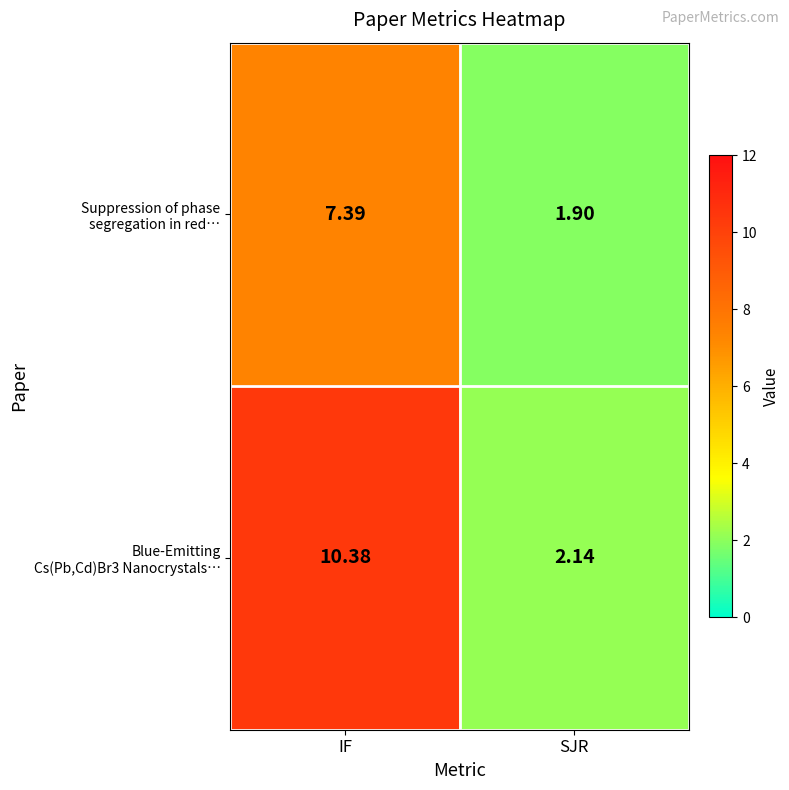

What is the maximum value shown in the chart?

10.4